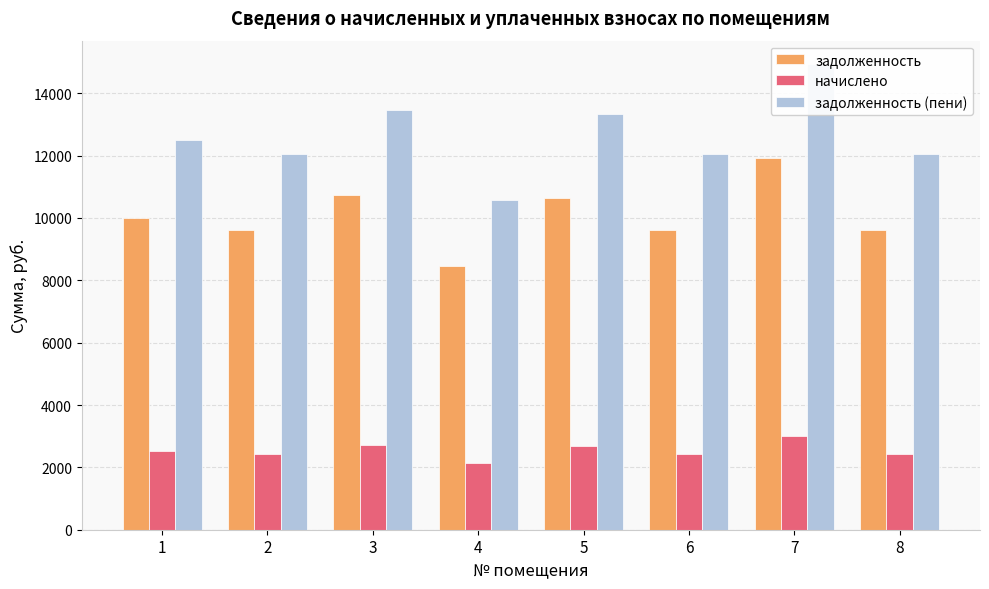

Which series has the largest total across all categories?

задолженность (пени)